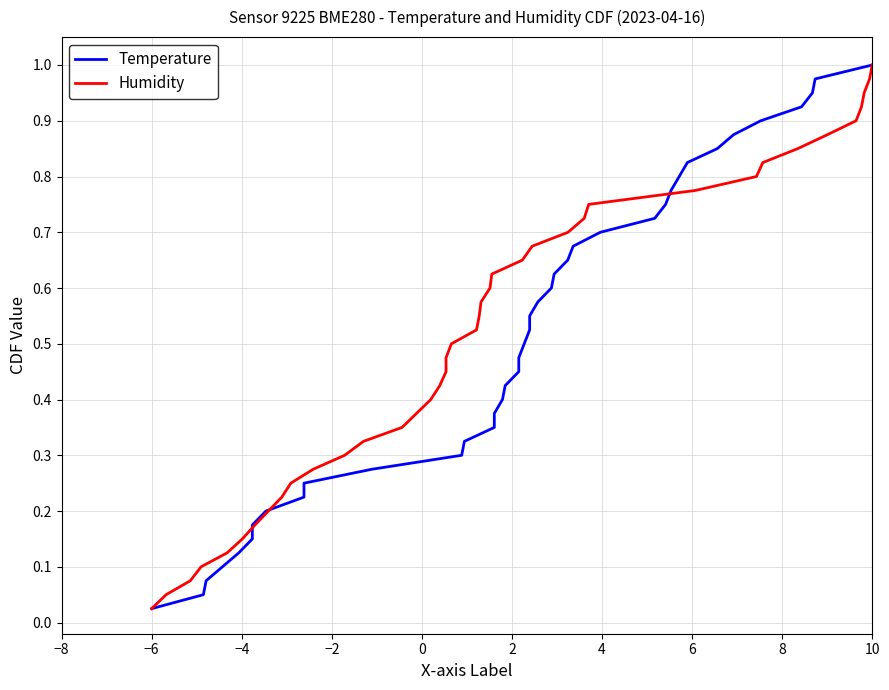

True or false: Humidity has more than 2 interior local peaks.

False